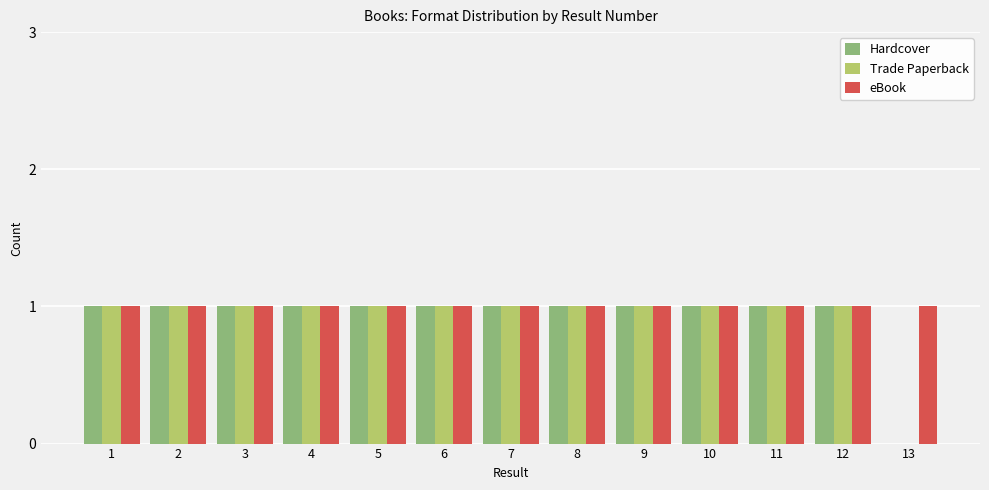

Where is Trade Paperback nearest to the value 0?

13